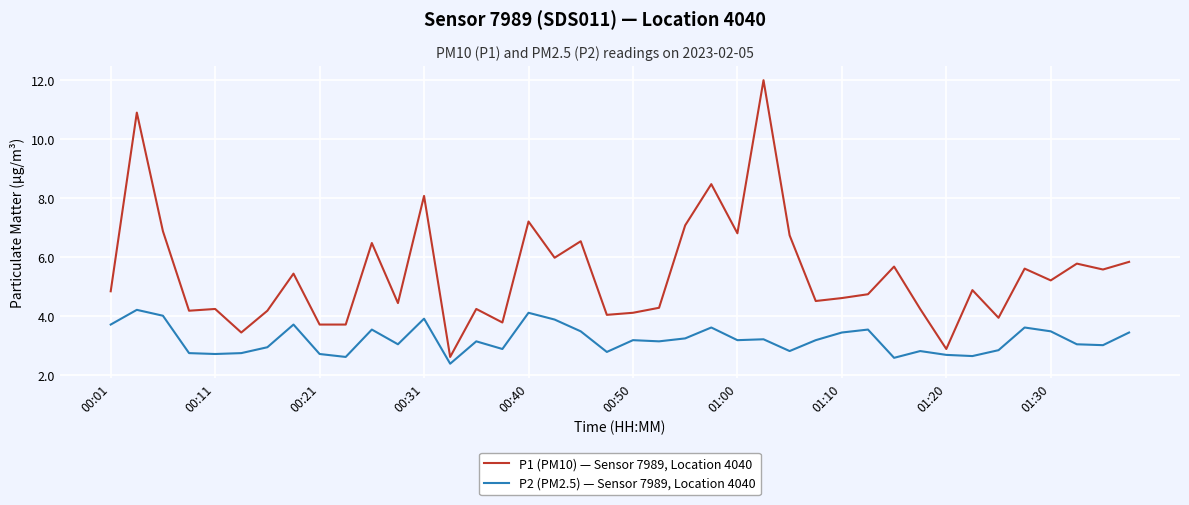

Which series has the widest spread of values?

P1 (PM10) — Sensor 7989, Location 4040